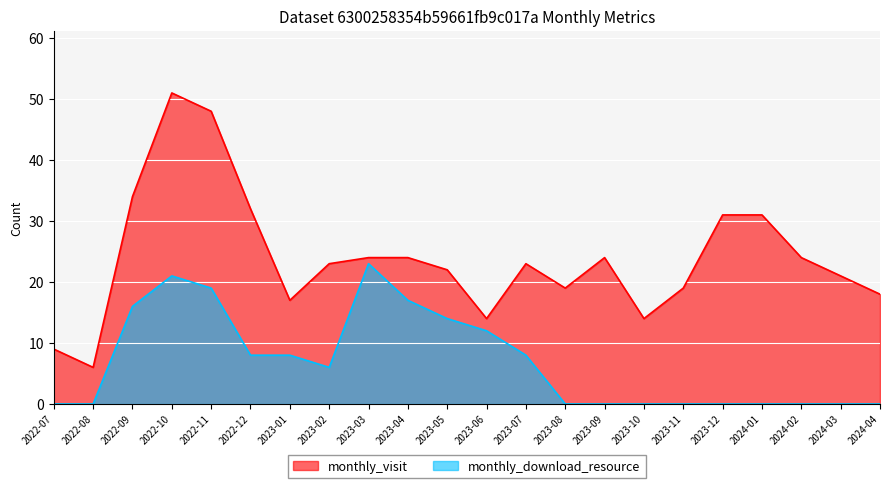

What are all the series names shown in the legend?

monthly_visit, monthly_download_resource